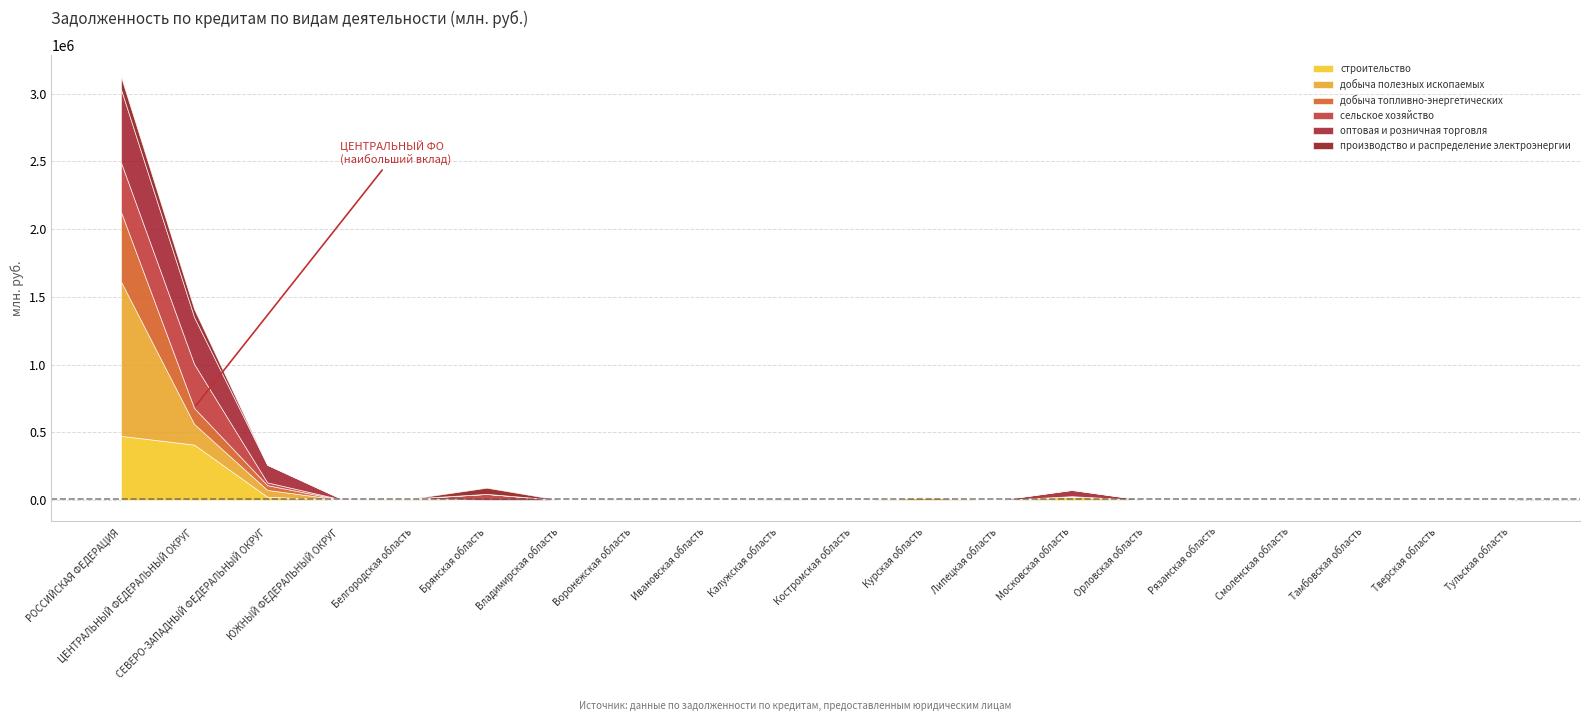

Between which two adjacent categories do добыча топливно-энергетических and строительство first intersect?

РОССИЙСКАЯ ФЕДЕРАЦИЯ and ЦЕНТРАЛЬНЫЙ ФЕДЕРАЛЬНЫЙ ОКРУГ